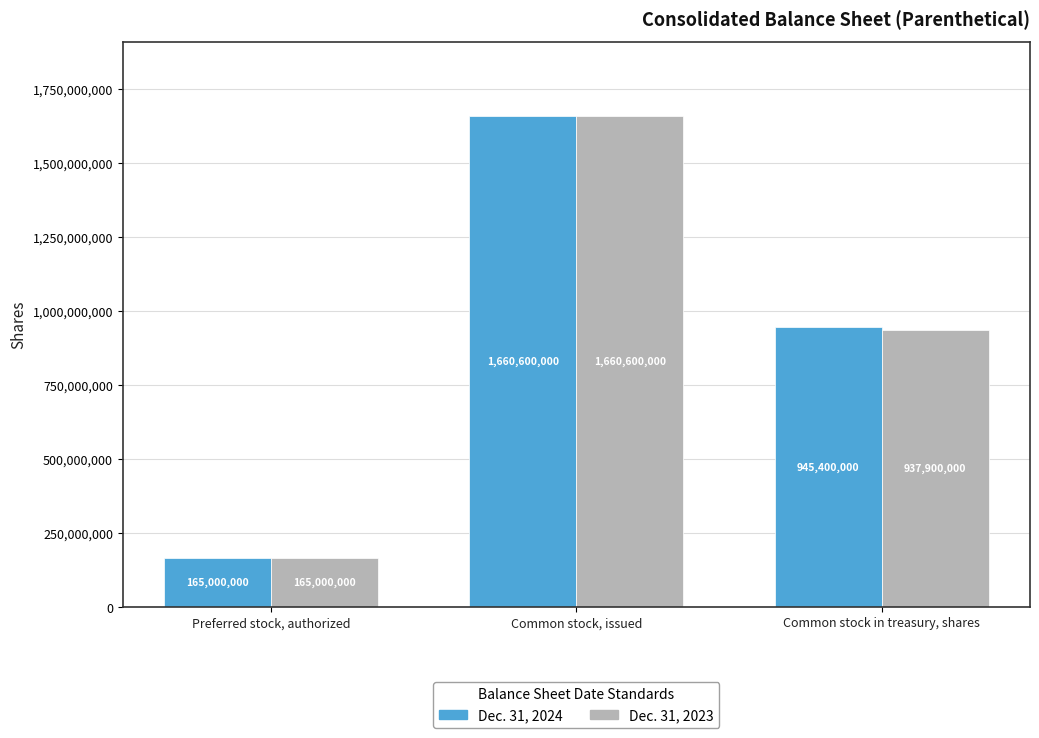

Rank the categories by Dec. 31, 2023 value from highest to lowest.

Common stock, issued, Common stock in treasury, shares, Preferred stock, authorized